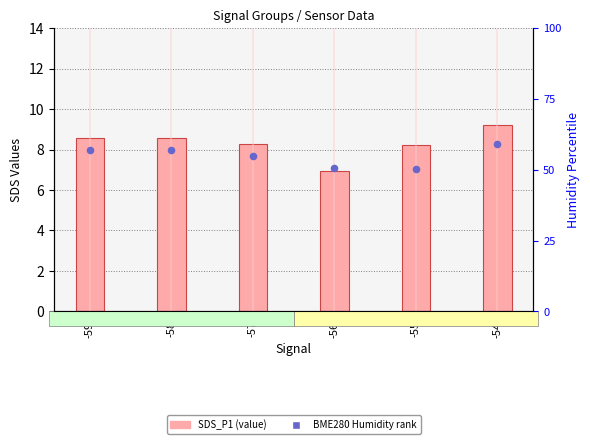

At how many categories does at least one series exceed 52?

6